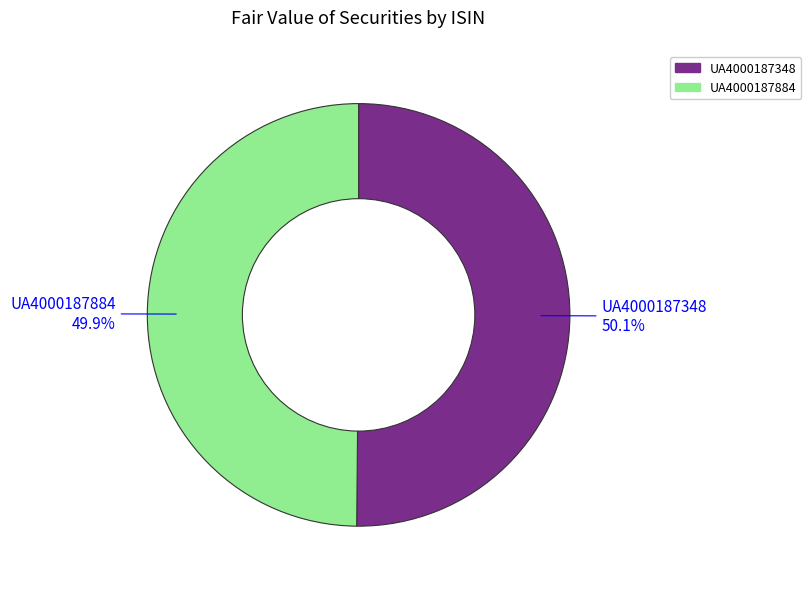

True or false: UA4000187348 accounts for 50% of the total.

True